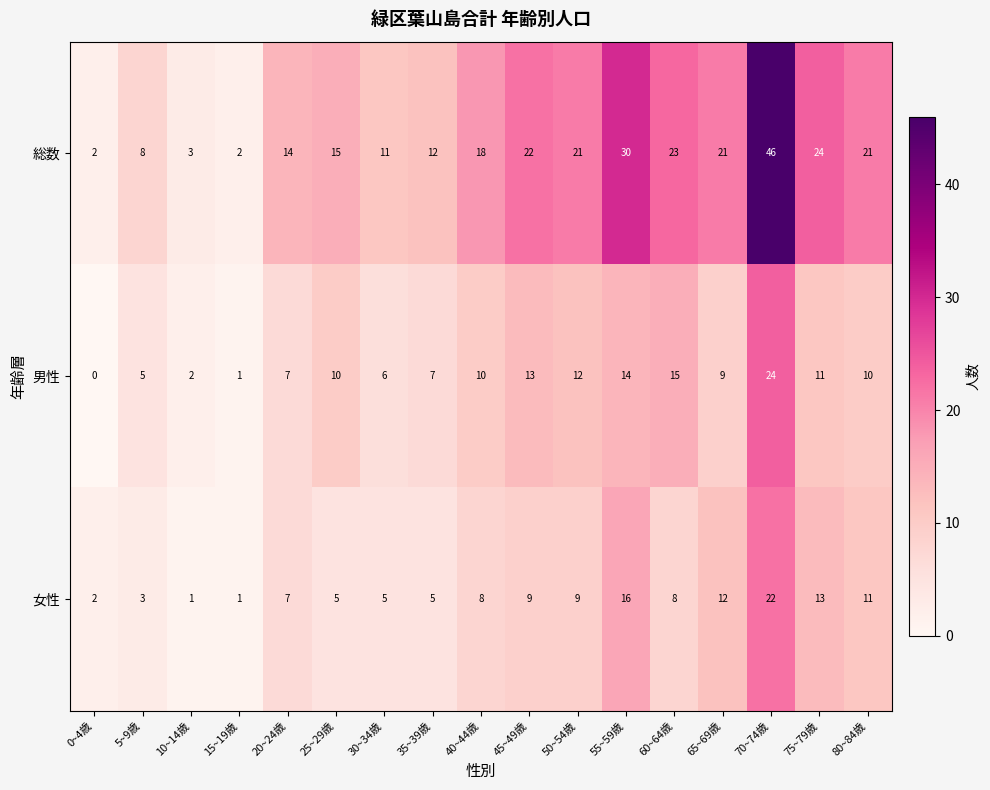

True or false: 総数 has a value of 2 at 15~19歳.

True